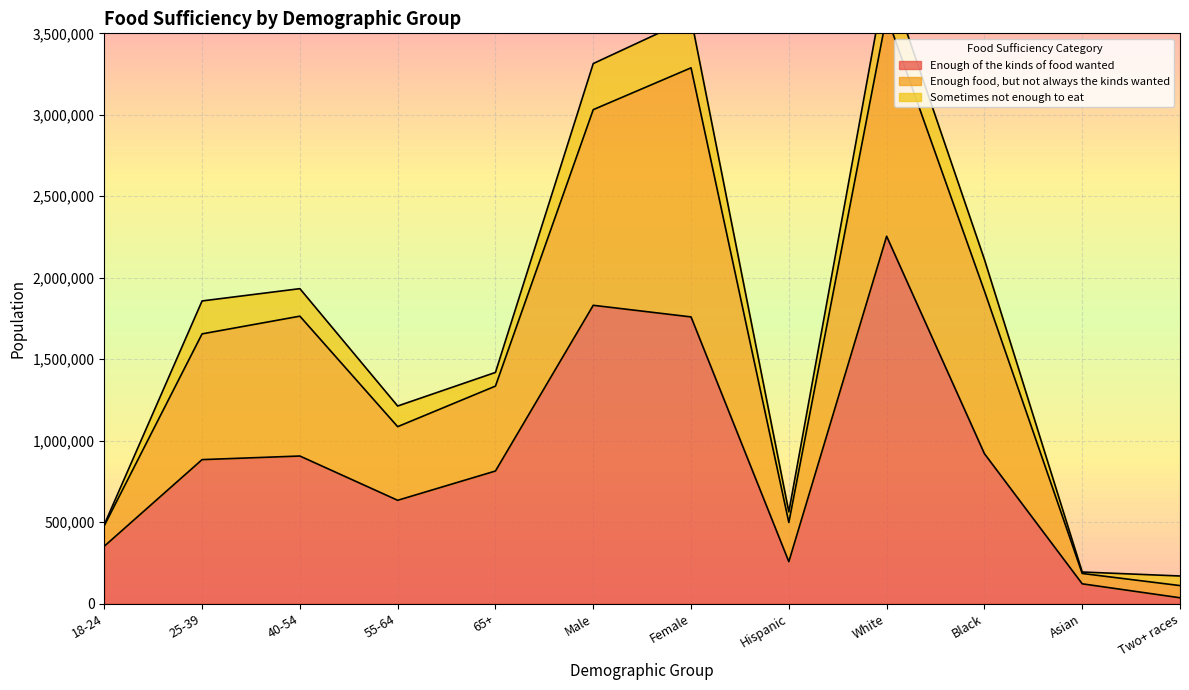

At which category is the sum across all series the highest?

White